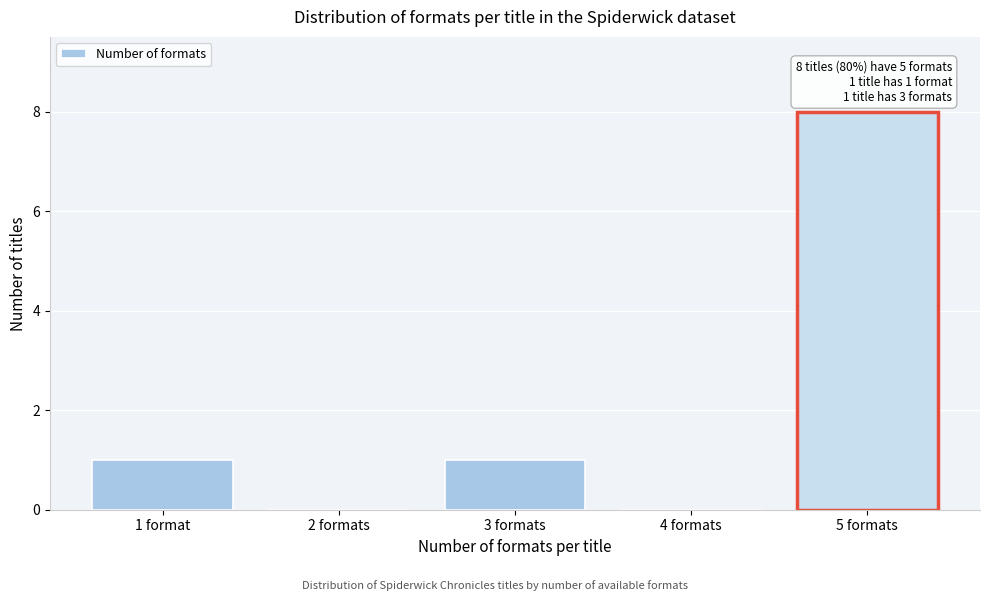

Reading left to right, what are all the values shown in this chart?

1 format=1	2 formats=0	3 formats=1	4 formats=0	5 formats=8